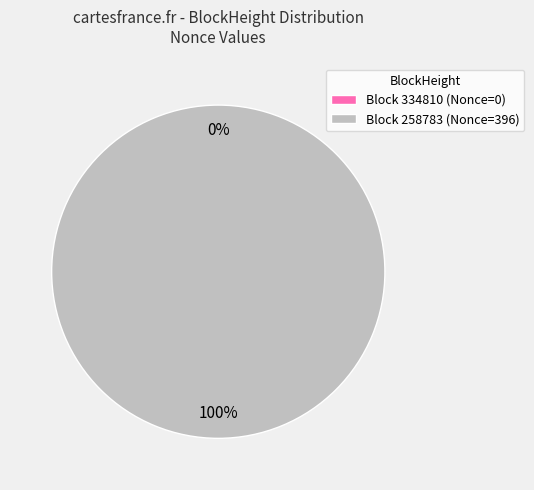

To the nearest percent, what is the average slice percentage?

50%